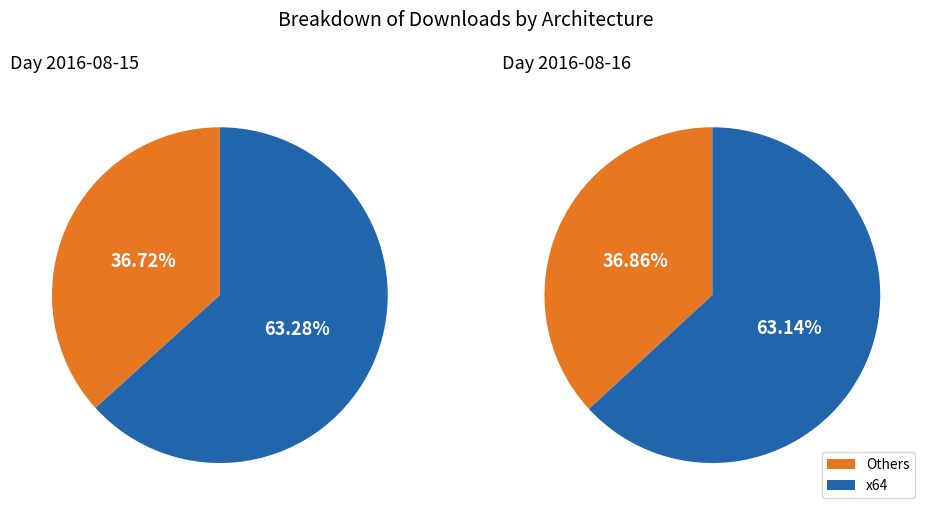

Between 2016-08-16 and 2016-08-15, which is larger?

2016-08-15